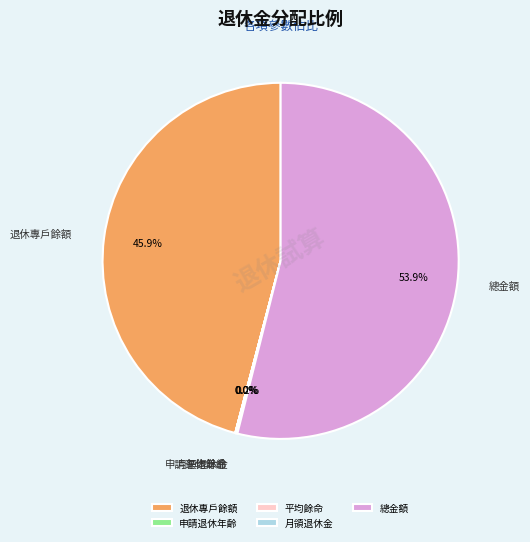

What is the largest slice in the pie chart?

總金額